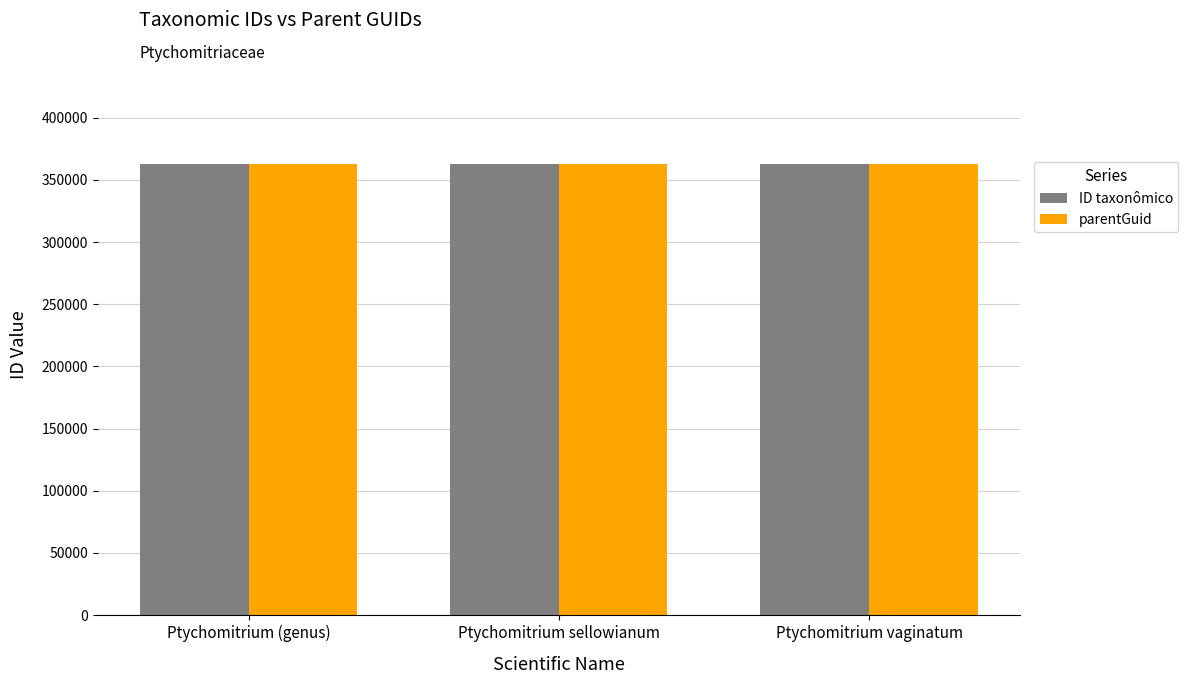

What is the spread (max minus min) of values at Ptychomitrium (genus)?

3